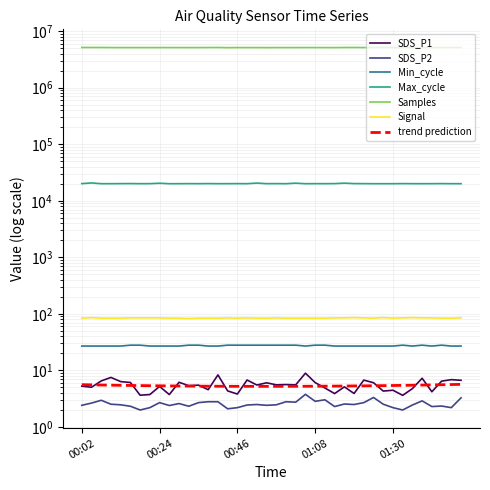

At which label does Max_cycle first exceed 20055?

00:02